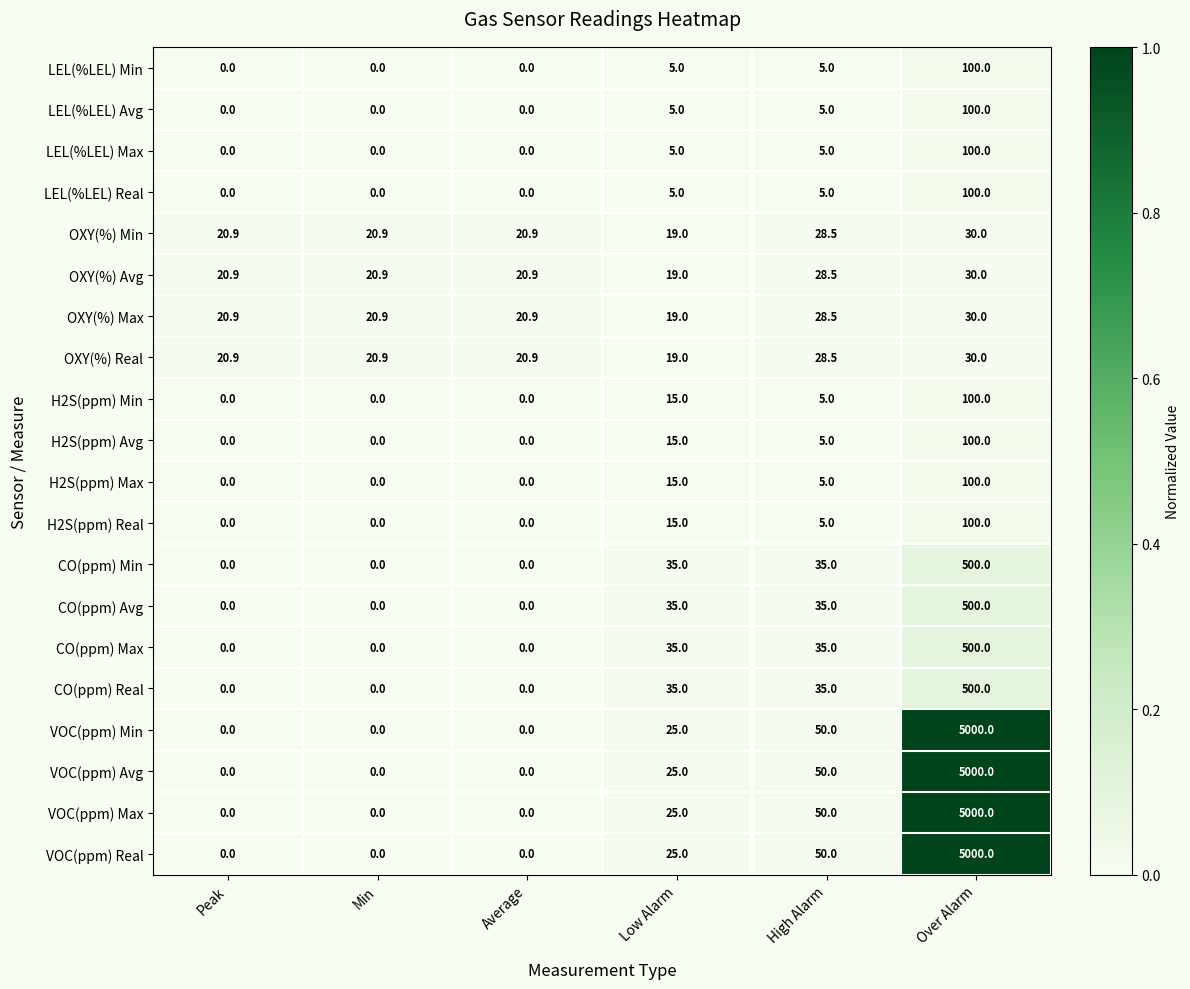

What is the difference between the maximum and minimum values in the OXY(%) Max series?

11.0